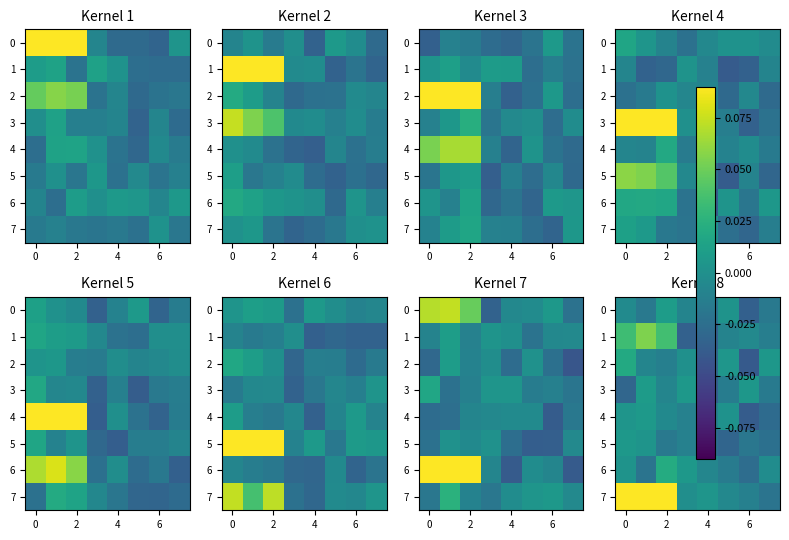

How many series are shown in this chart?

8